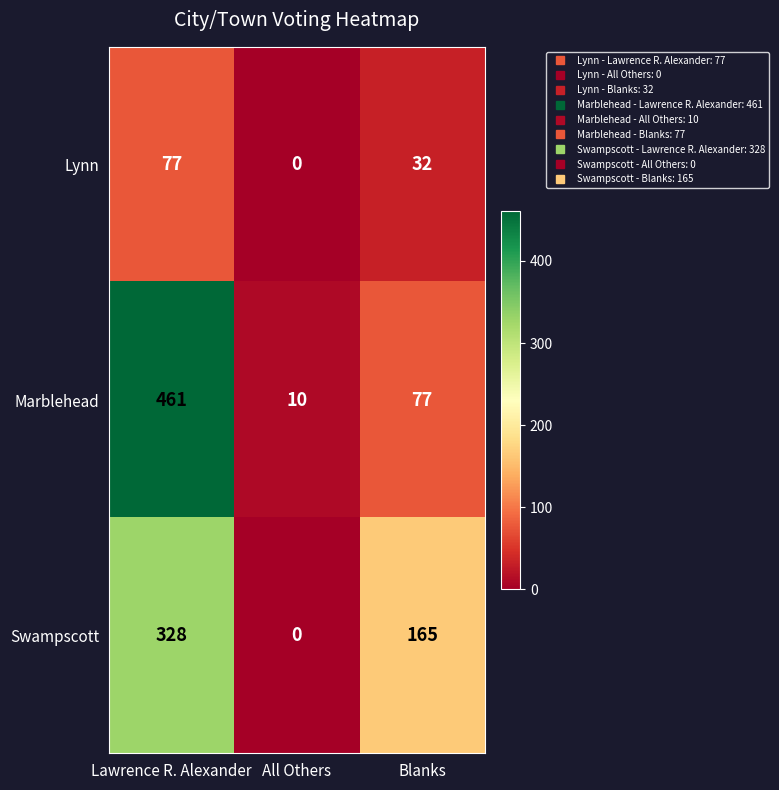

What value does the Lynn series have at Lawrence R. Alexander, to the nearest 5?

75